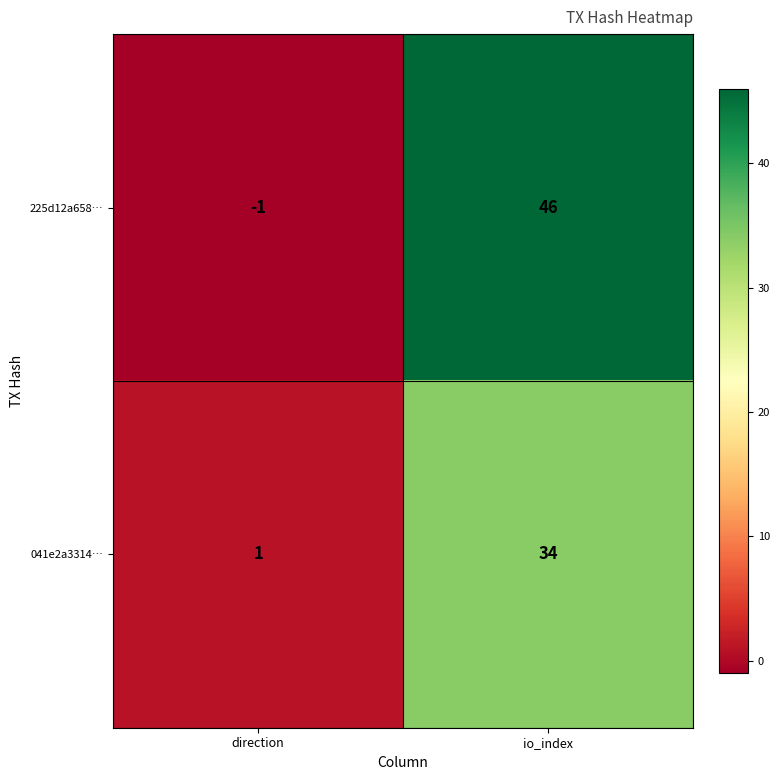

The value of 041e2a3314… at direction is 0. True or false?

False